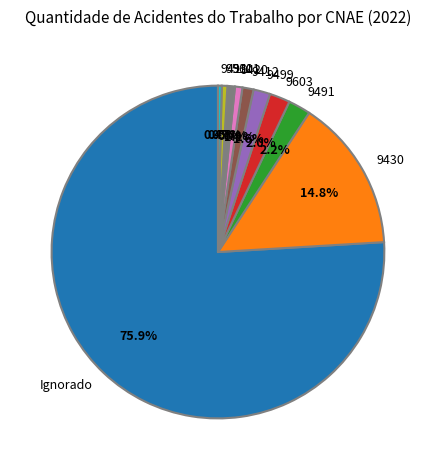

Which slice is the largest?

Ignorado